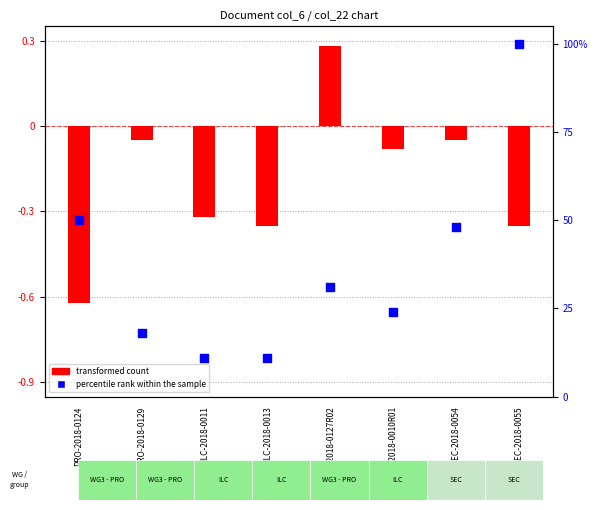

What are all the series names shown in the legend?

transformed count, percentile rank within the sample